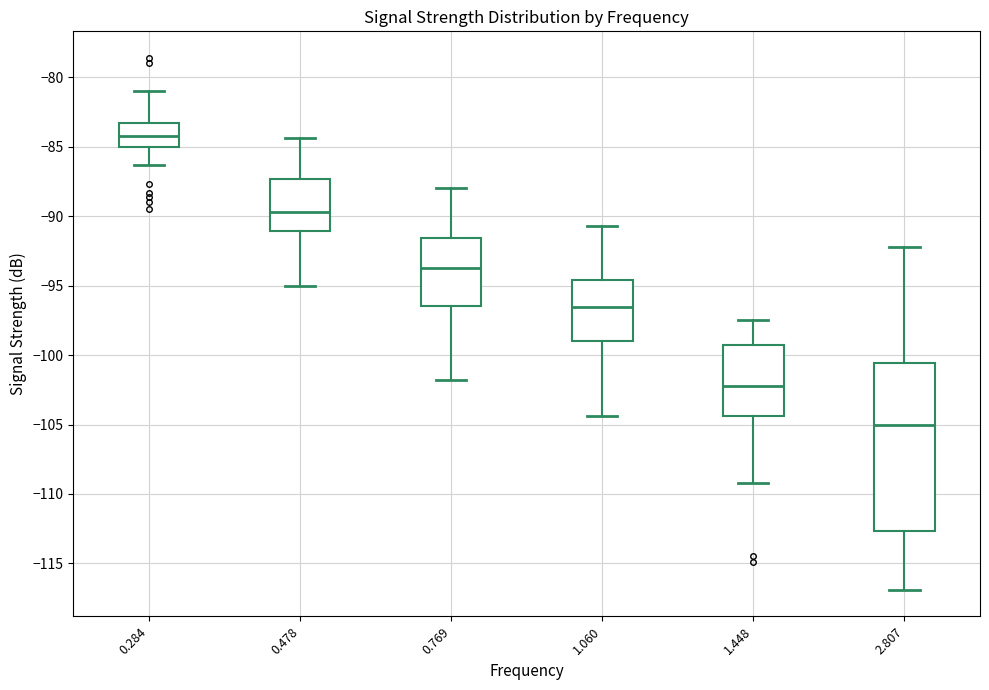

Which box has the lowest median line?

2.807